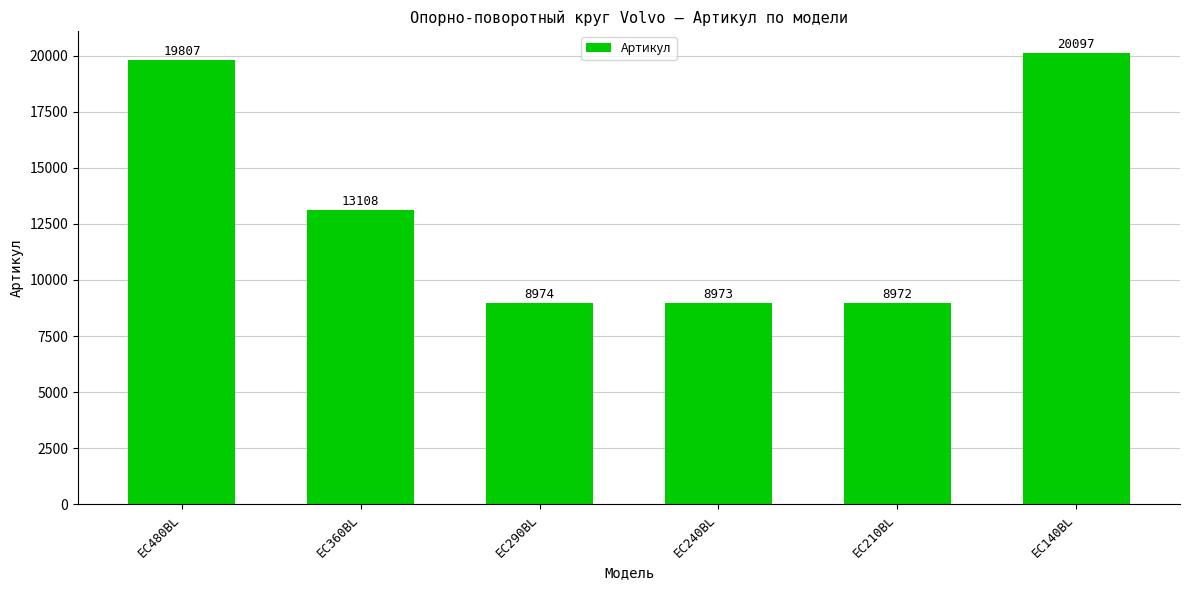

Approximately how many times larger is the value at EC290BL compared to EC240BL?

1.0